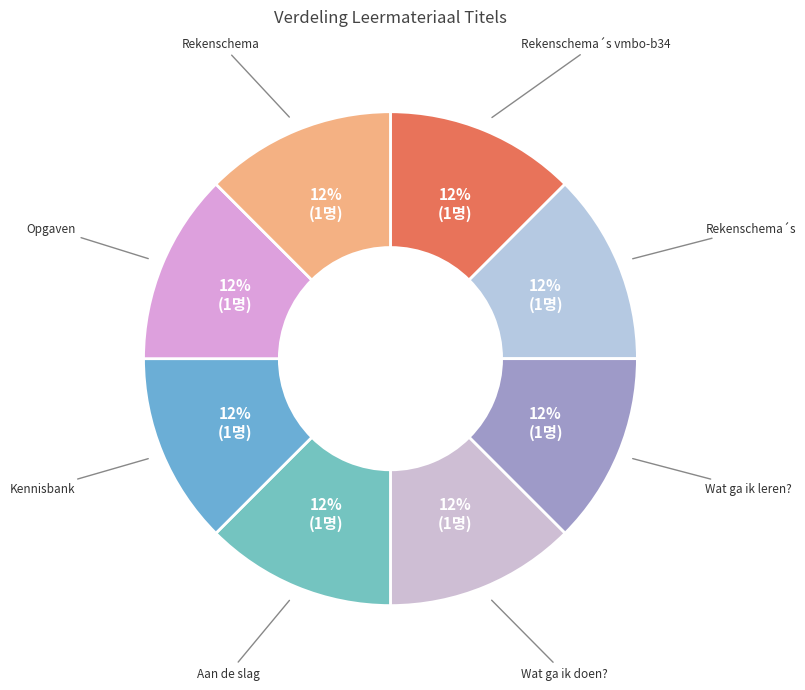

Count the number of slices in the pie.

8